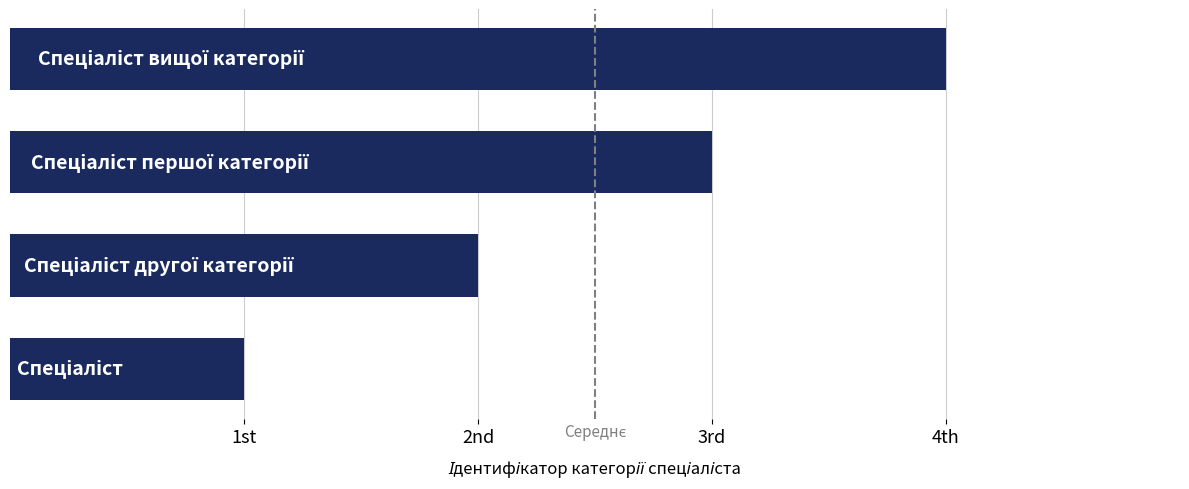

Are the bars horizontal?

Yes